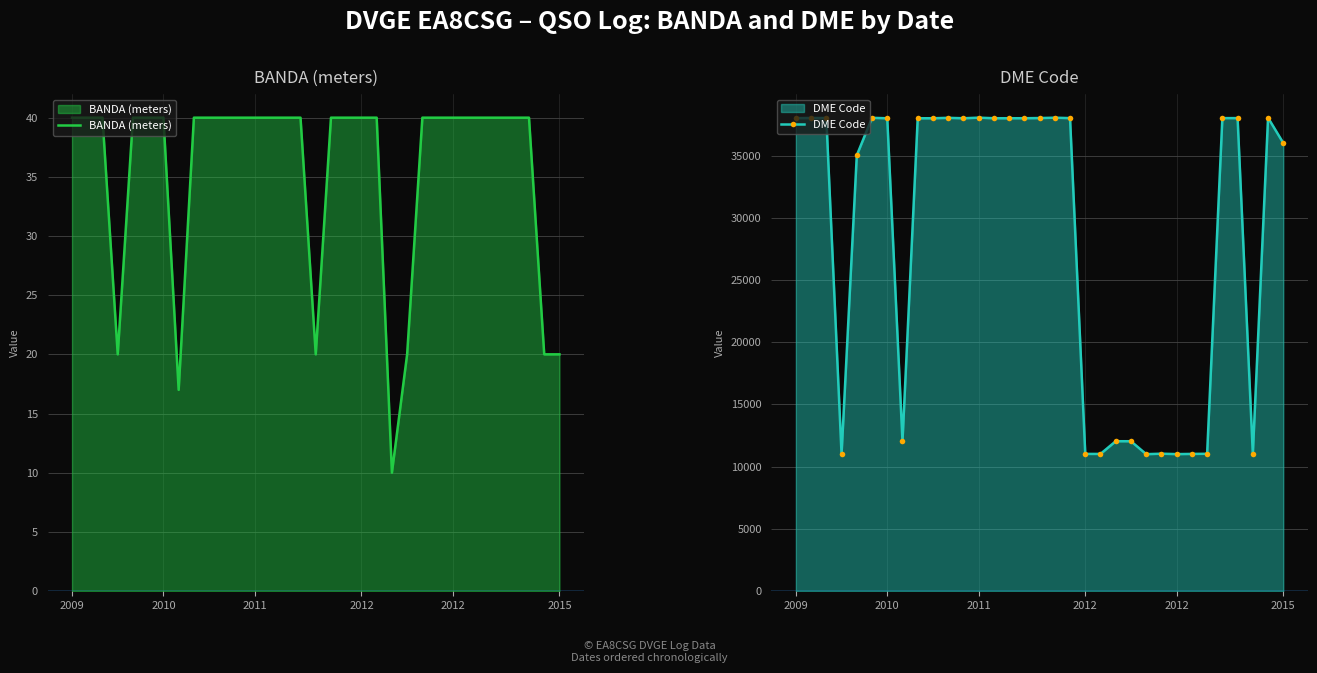

Reading right to left, transcribe all the data shown in this chart.

BANDA (meters): 20	20	40	40	40	40	40	40	40	40	20	10	40	40	40	40	20	40	40	40	40	40	40	40	40	17	40	40	40	20	40	40	40
DME Code: 36013	38043	11020	38014	38014	11030	11020	11005	11037	11001	12040	12040	11020	11020	38014	38047	38019	38005	38005	38005	38050	38003	38036	38003	38003	12040	38001	38038	35024	11006	38023	38023	38014